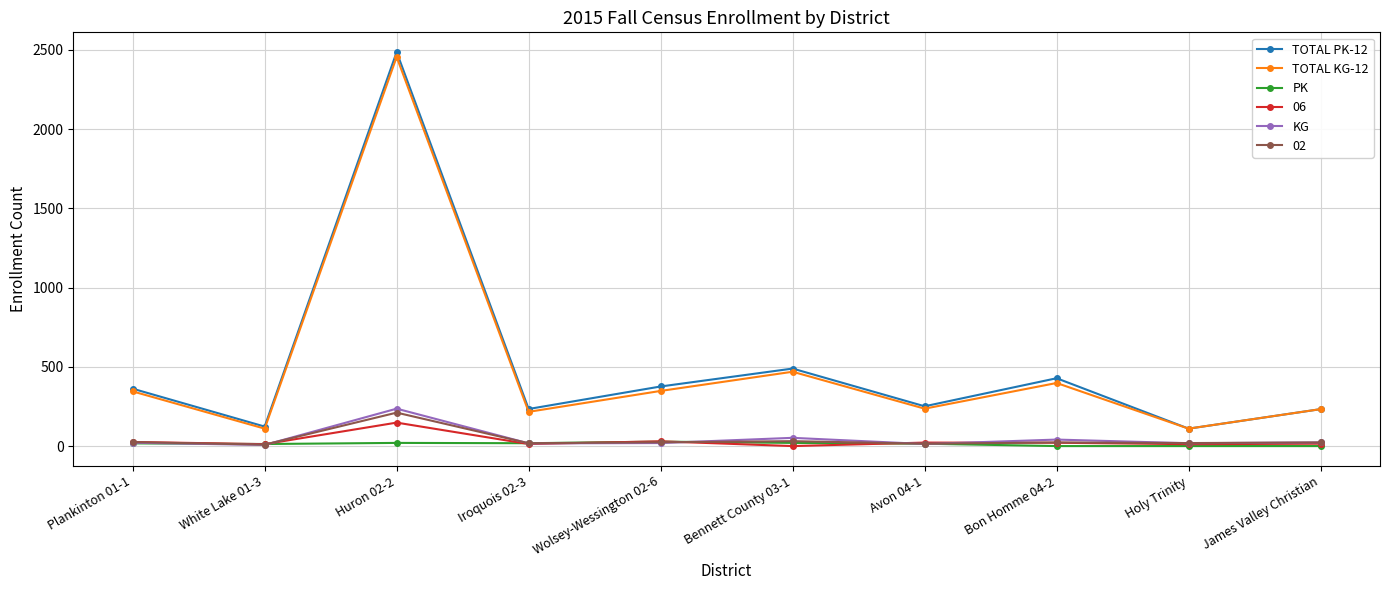

True or false: TOTAL PK-12 and PK cross at least once.

False